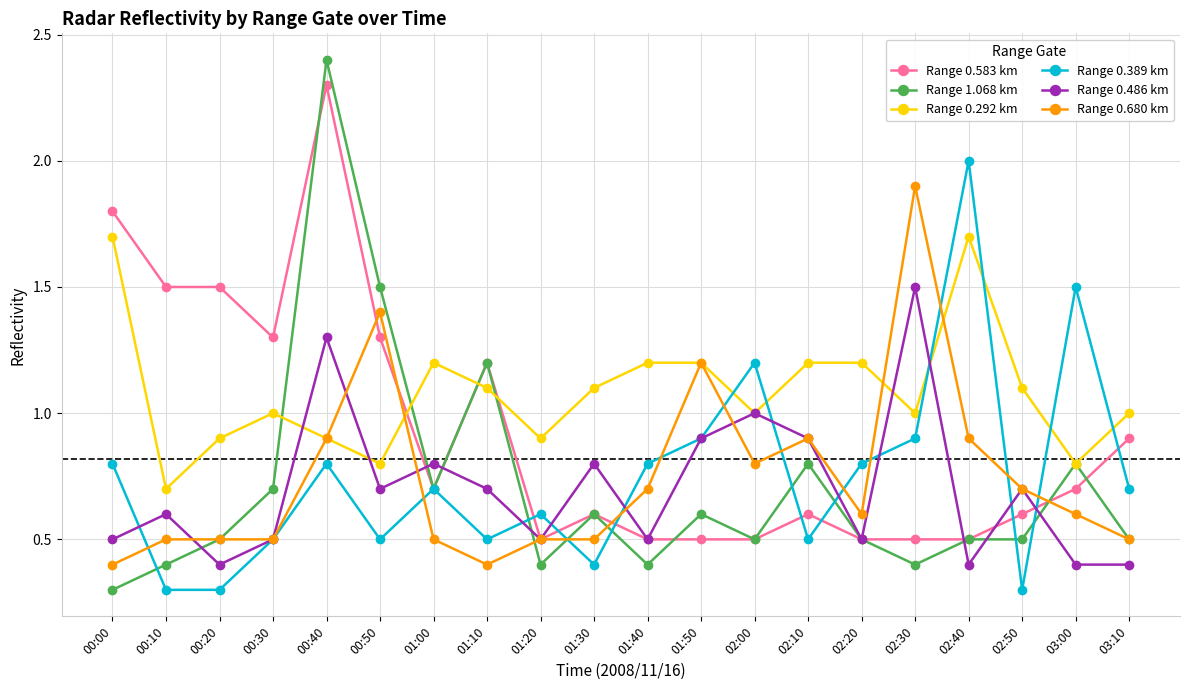

Which series ends up on top after the final intersection of Range 0.583 km and Range 0.292 km?

Range 0.292 km